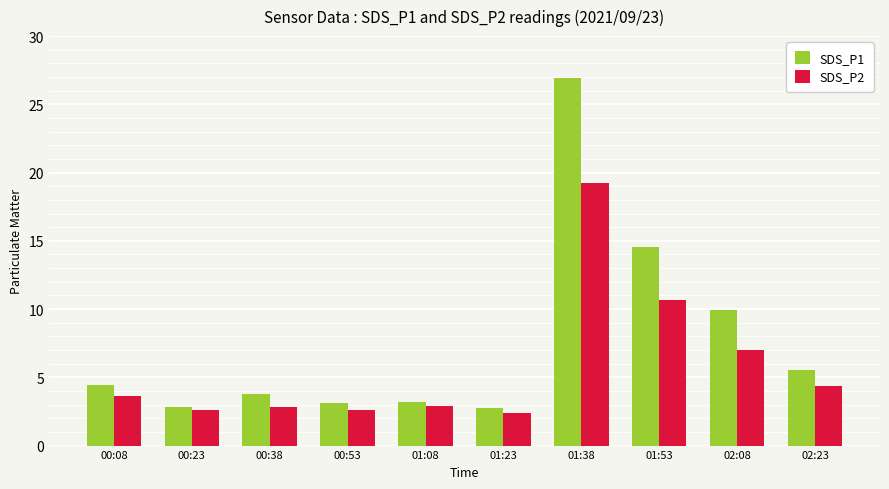

What position from the right is 01:53?

3